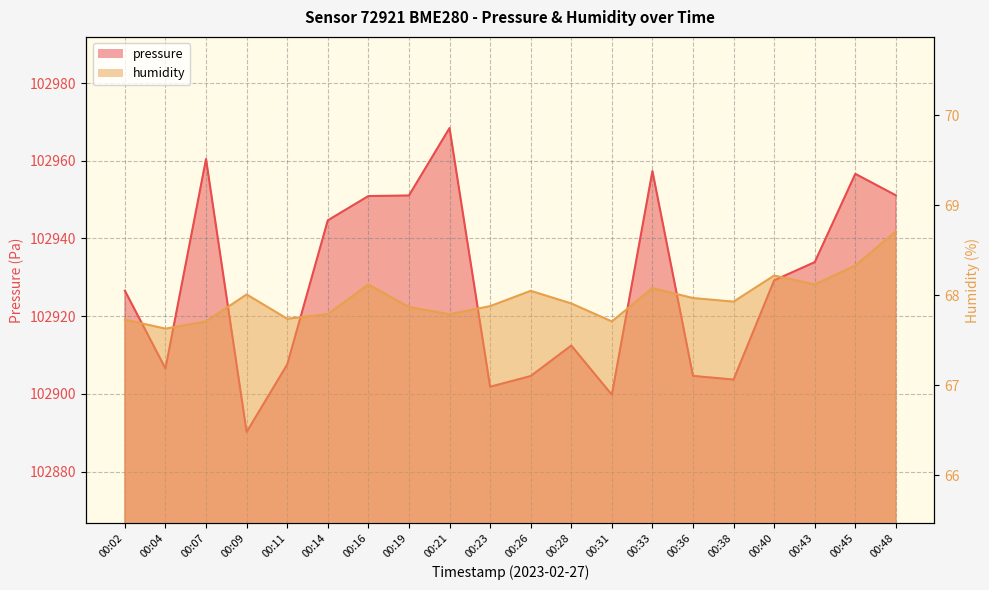

True or false: humidity has more than 2 points higher than both neighbors.

True